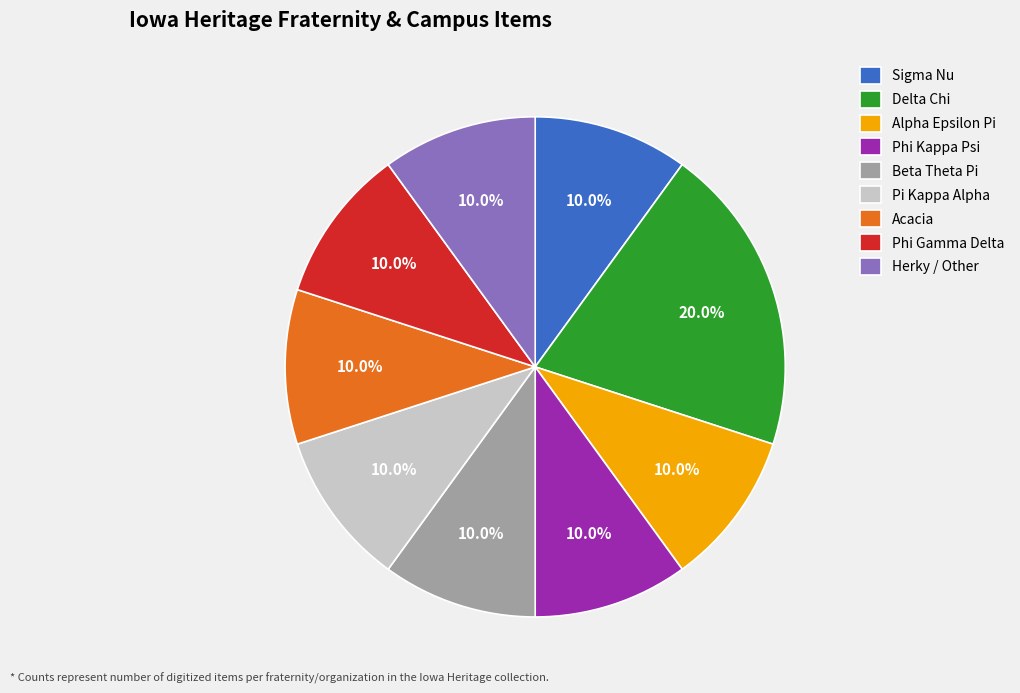

How many segments does this pie chart have?

9